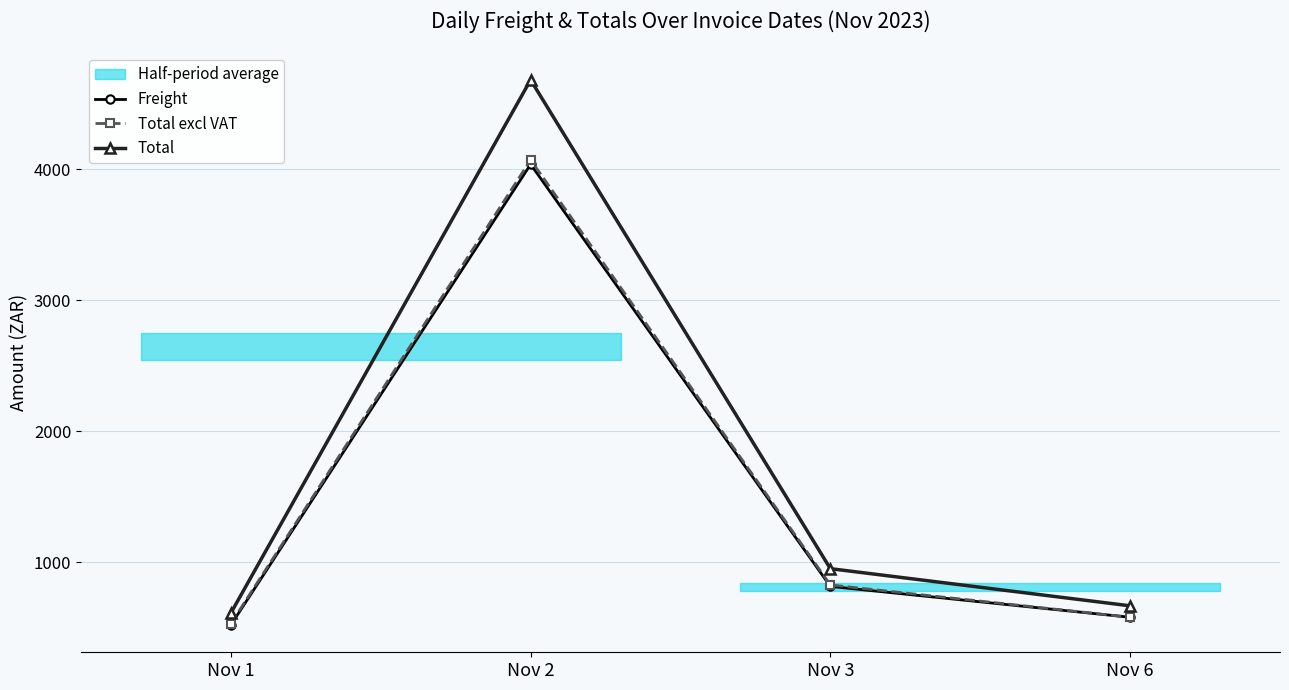

Is the value of Freight at Nov 6 greater than the value of Total excl VAT at Nov 3?

No